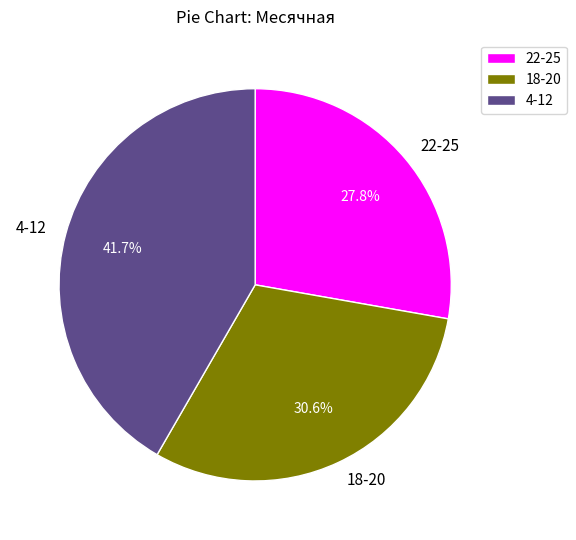

Is there any slice that represents more than half of the pie?

No